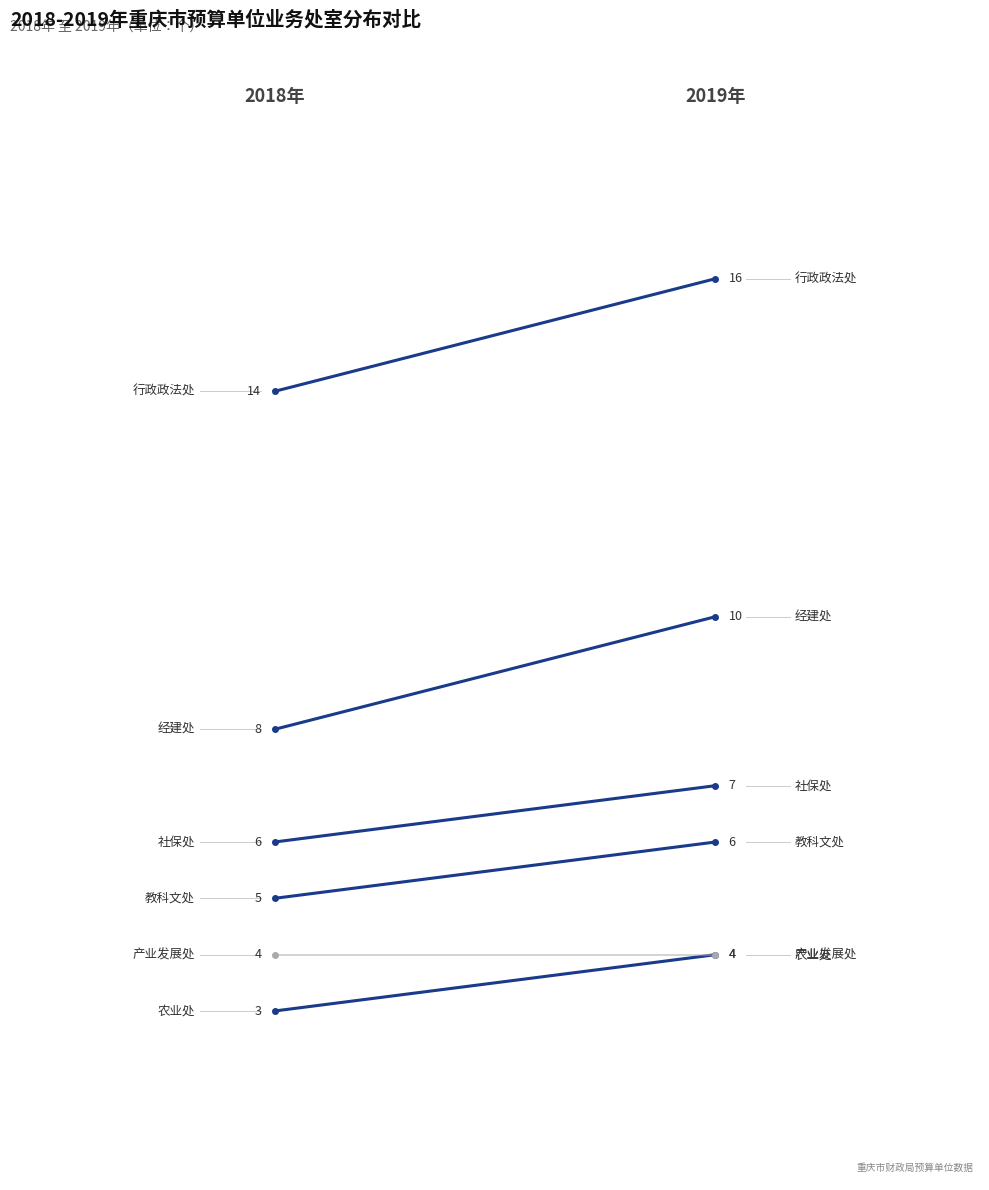

How many categories are shown in the chart?

2